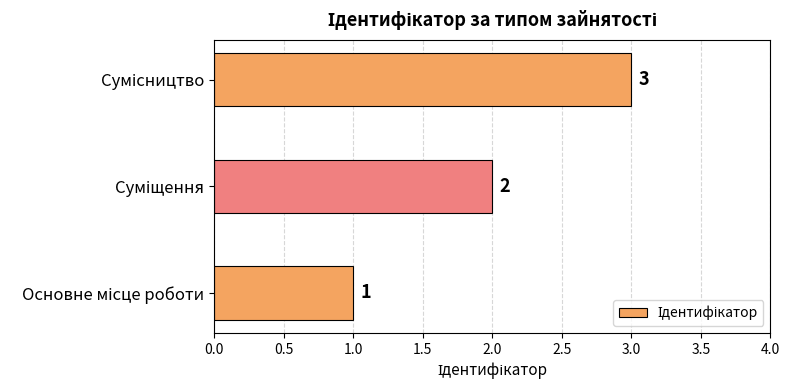

What is the difference between the maximum and minimum values?

2